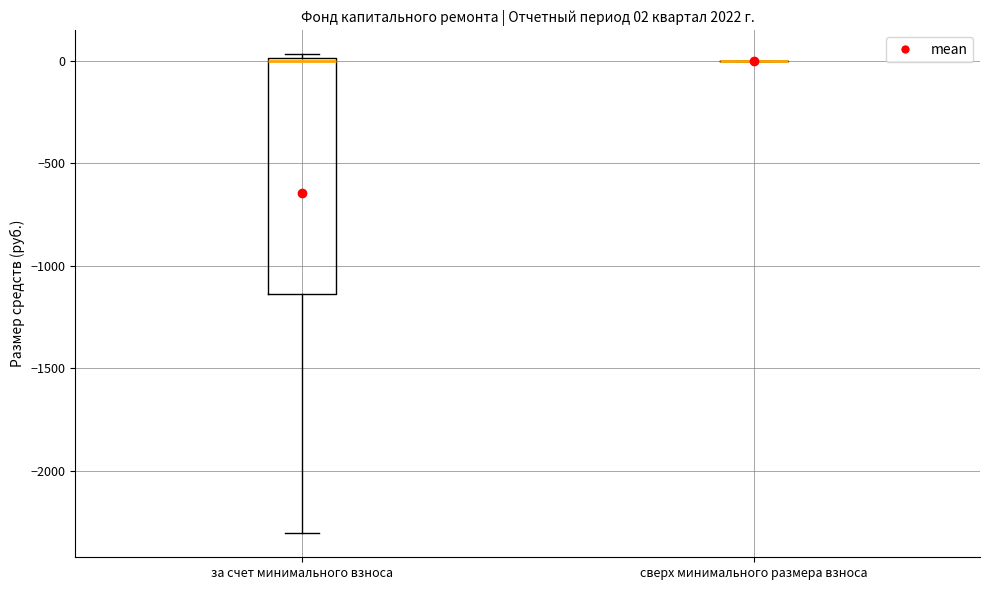

Which box is the tallest, from its lower edge to its upper edge?

за счет минимального взноса